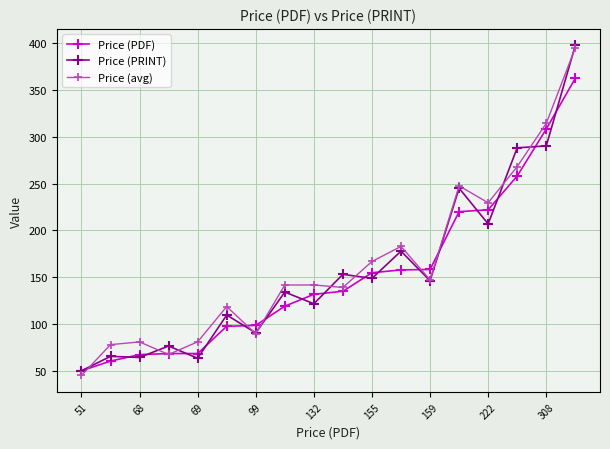

True or false: Price (PRINT) has more than 2 points higher than both neighbors.

True